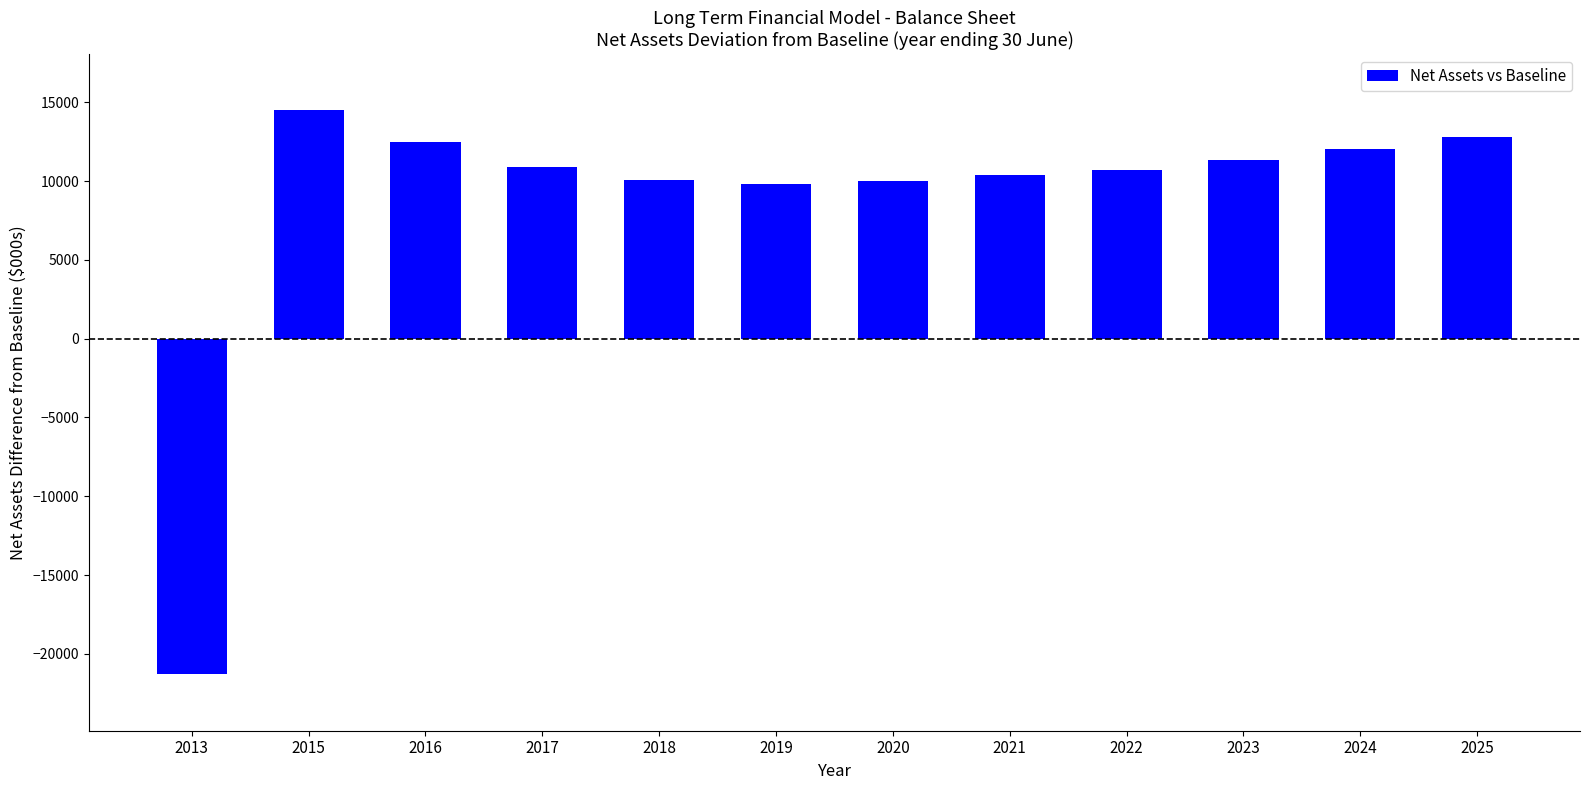

How many data points does each series have?

12